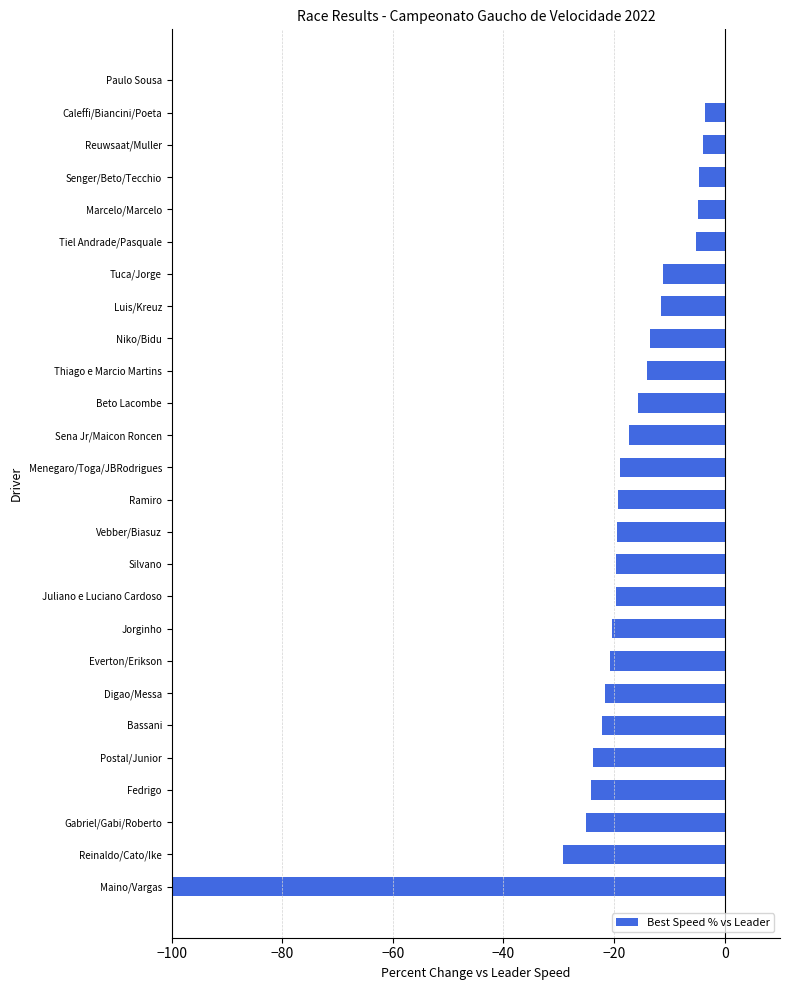

At which category does the chart reach its peak across all series?

Paulo Sousa